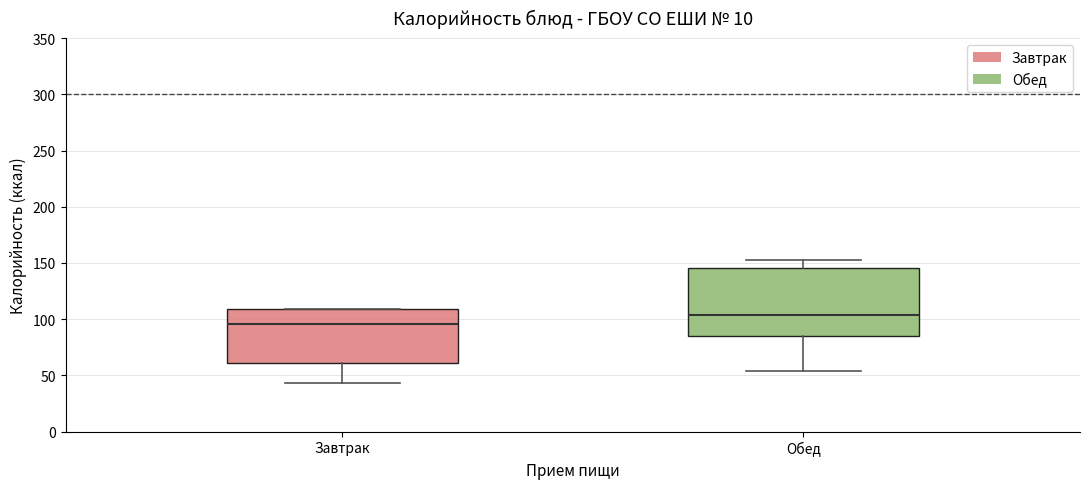

Reading left to right, transcribe this box plot: for each box, give where its median line is, the range the box spans, and where its two whiskers end, as read against the y-axis. The values are not printed on the chart, so give them approximately, as read against the axis.

Завтрак: median 95, box 60 to 110, whiskers 45 to 110
Обед: median 105, box 85 to 145, whiskers 55 to 155